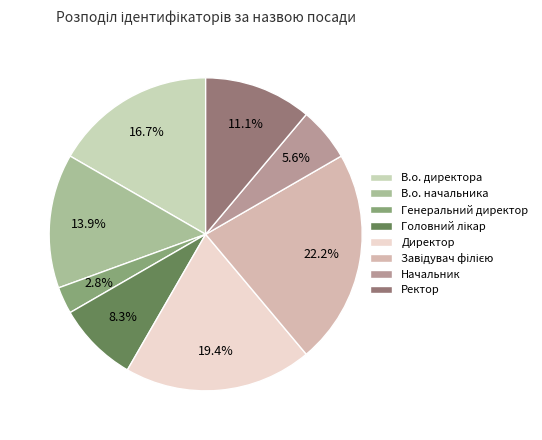

To the nearest percent, what percentage of the pie is Начальник?

6%